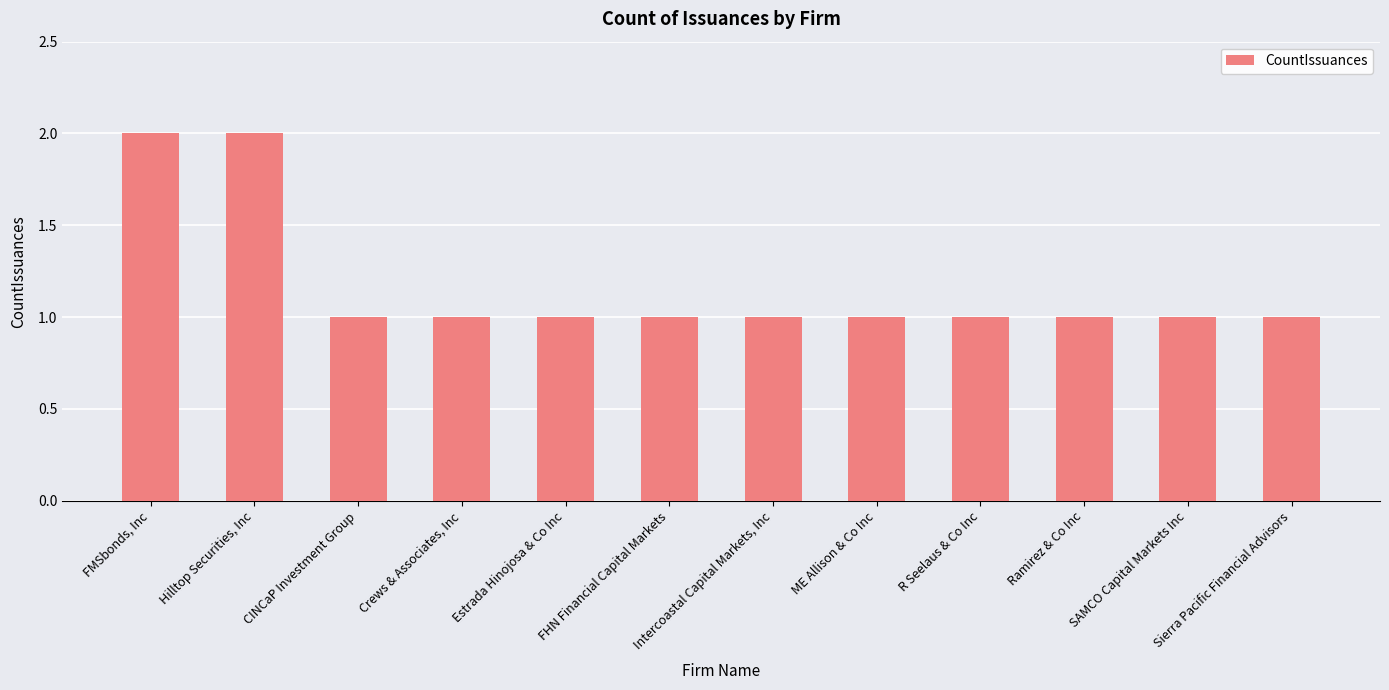

What is the sum of all values?

14